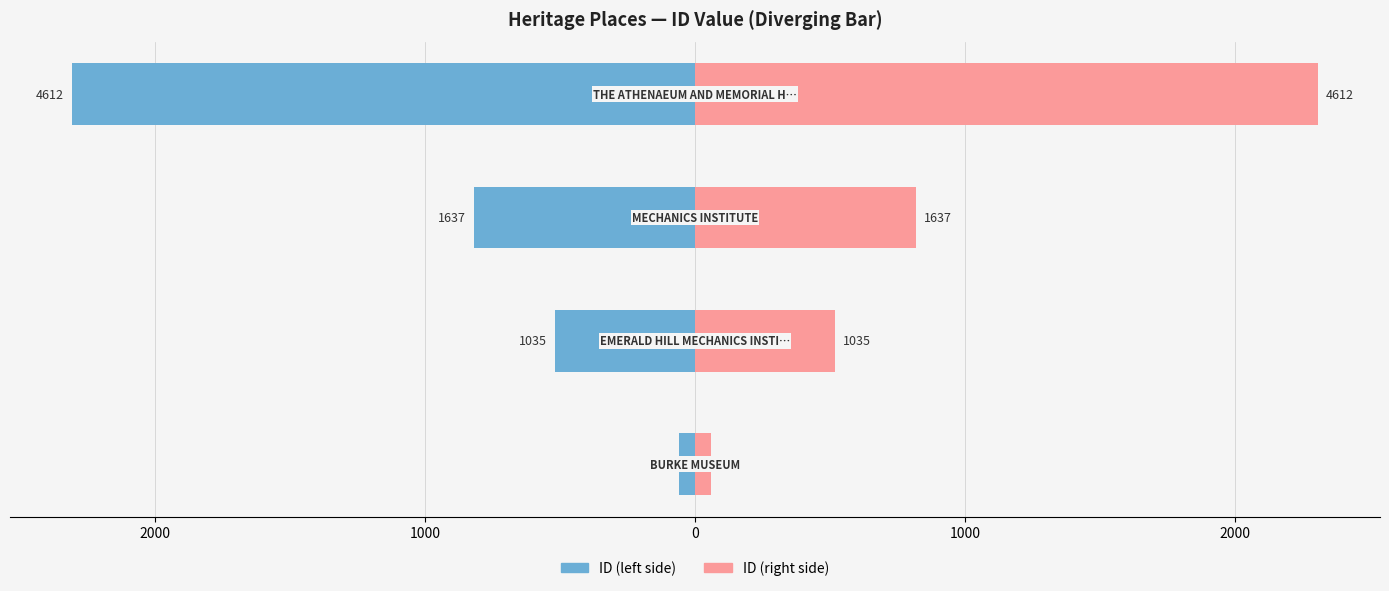

Is the value of ID (left) at 2000 greater than the value of ID (right) at 1000?

No